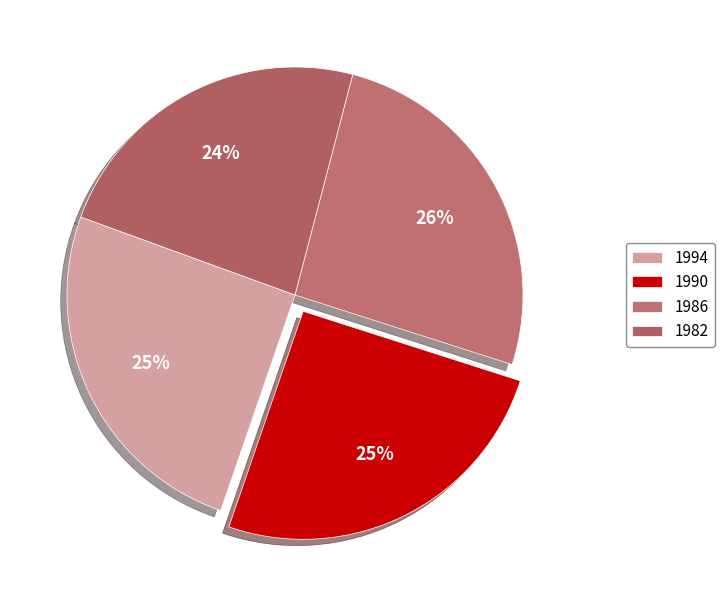

To the nearest percent, what portion does 1990 represent?

25%